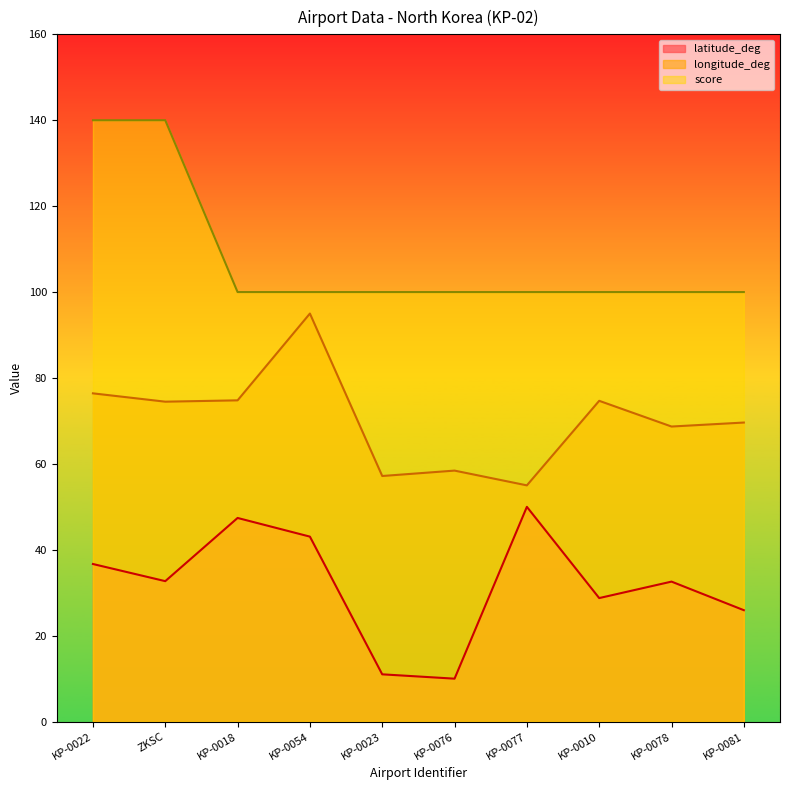

What is the value of the score point at the 4th from the left?

100.0